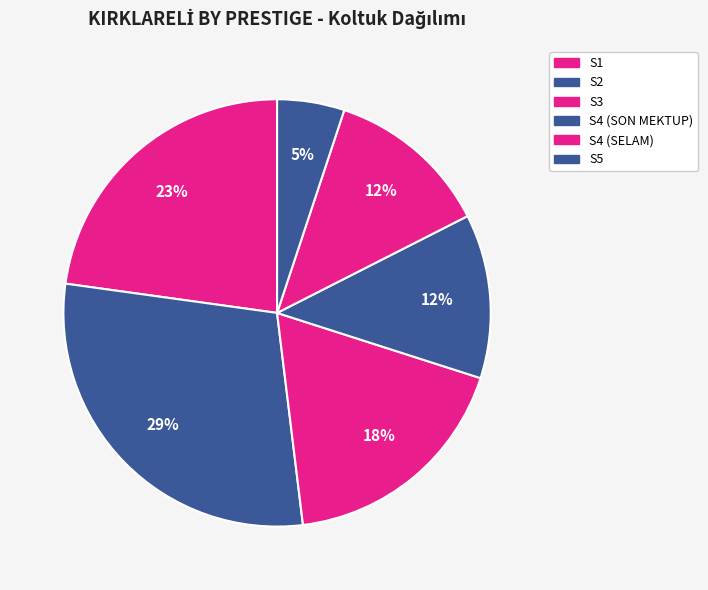

Which has a higher value, S4 (SELAM) or S5?

S4 (SELAM)